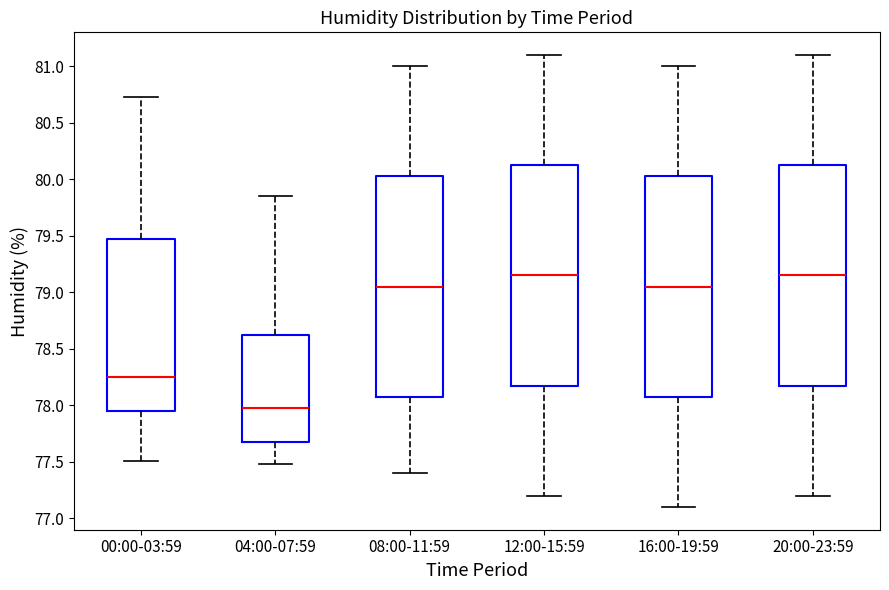

Reading left to right, read every box against the y-axis: the position of its median line, the range the box covers, and the ends of its whiskers. The values are not printed on the chart, so give them approximately, as read against the axis.

00:00-03:59: median 78.25, box 77.95 to 79.45, whiskers 77.50 to 80.75
04:00-07:59: median 78.00, box 77.70 to 78.65, whiskers 77.50 to 79.85
08:00-11:59: median 79.05, box 78.10 to 80.05, whiskers 77.40 to 81.00
12:00-15:59: median 79.15, box 78.20 to 80.15, whiskers 77.20 to 81.10
16:00-19:59: median 79.05, box 78.10 to 80.05, whiskers 77.10 to 81.00
20:00-23:59: median 79.15, box 78.20 to 80.15, whiskers 77.20 to 81.10